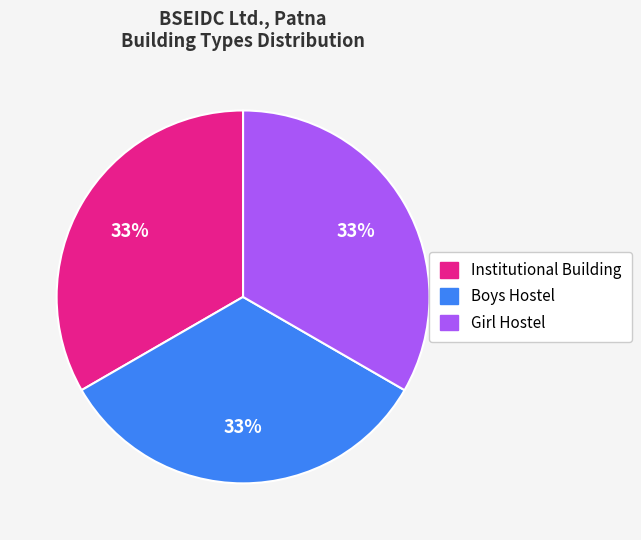

Does any single category account for the majority?

No